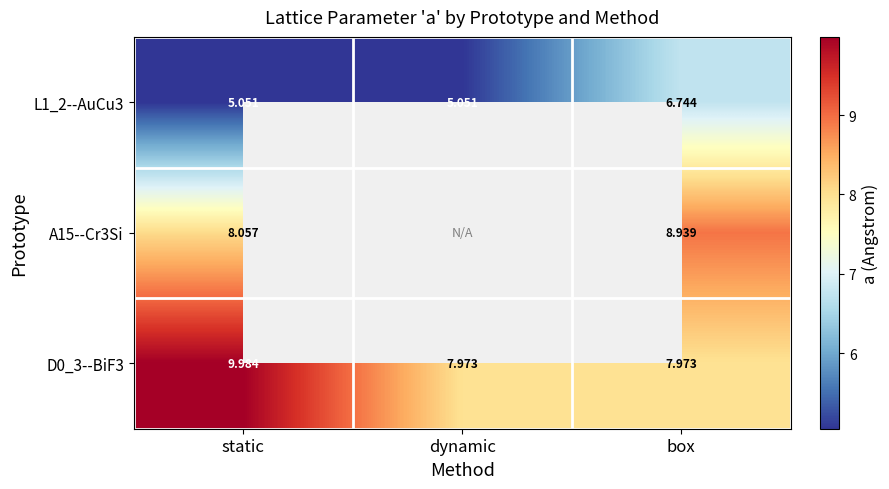

What is the difference between the maximum and minimum values in the D0_3--BiF3 series?

2.0